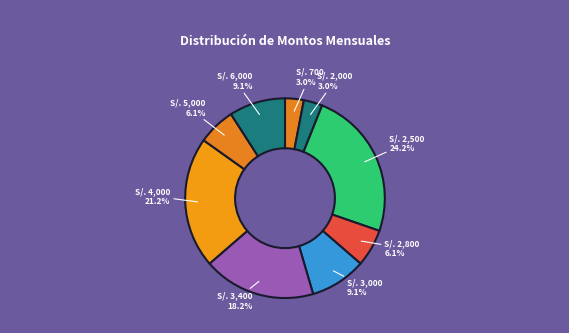

How many slices are in this pie chart?

9